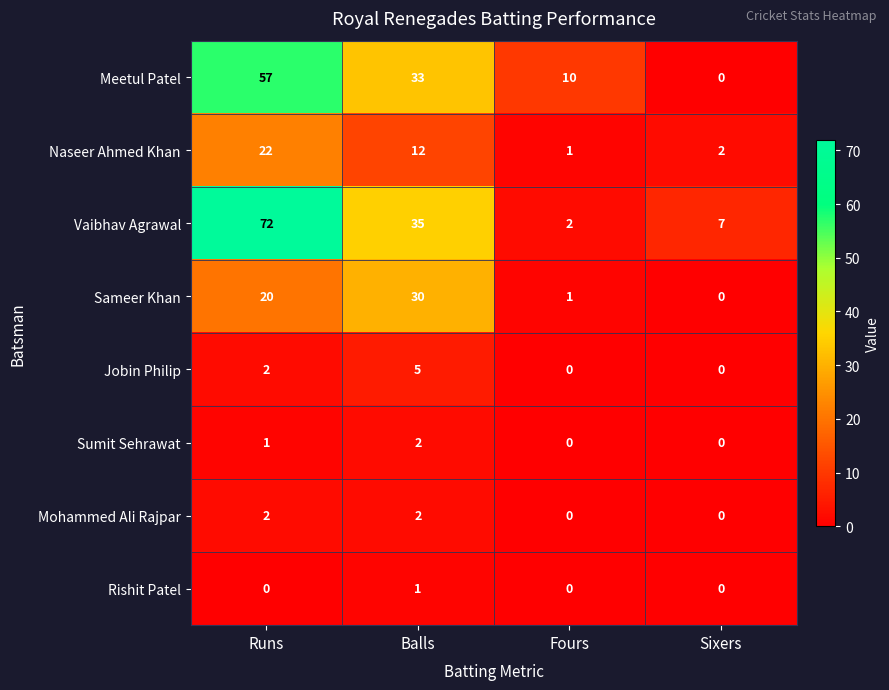

At which category is the sum across all series the highest?

Runs